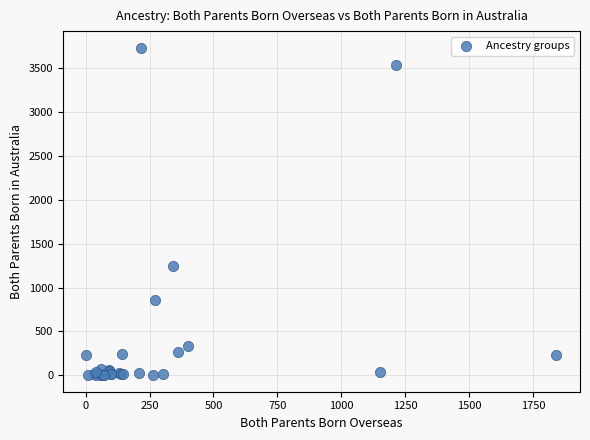

What Y value in the scatter plot is closest to 1868?

1246